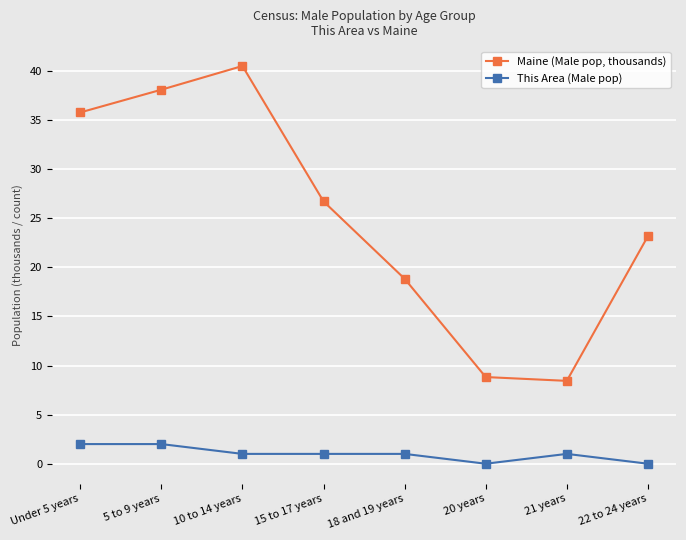

Rank the series by their average value, from lowest to highest.

This Area (Male pop), Maine (Male pop, thousands)